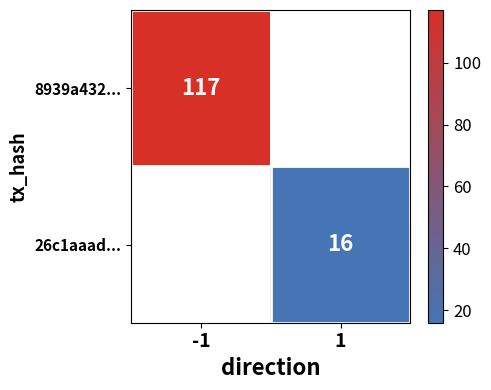

Which series has the widest spread of values?

8939a432...